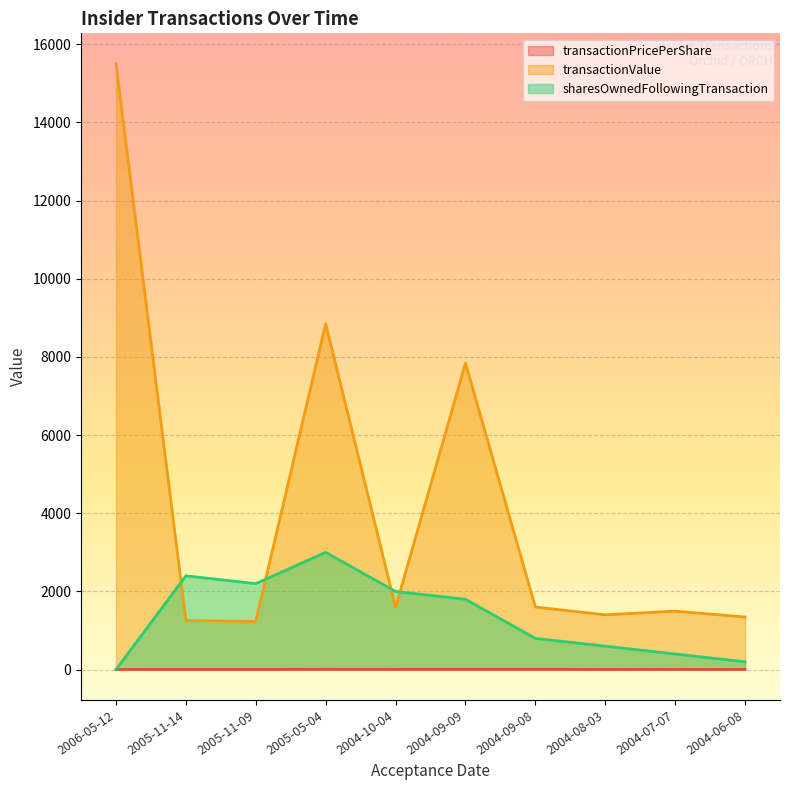

True or false: transactionValue and transactionPricePerShare cross at least once.

False